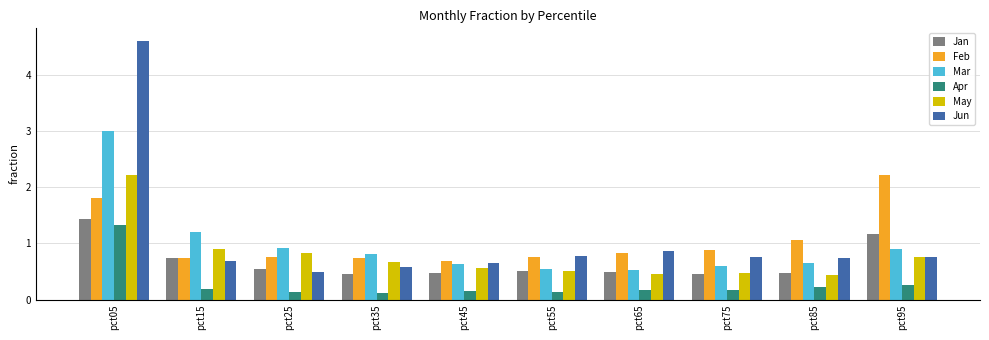

How many bars are there in total?

60